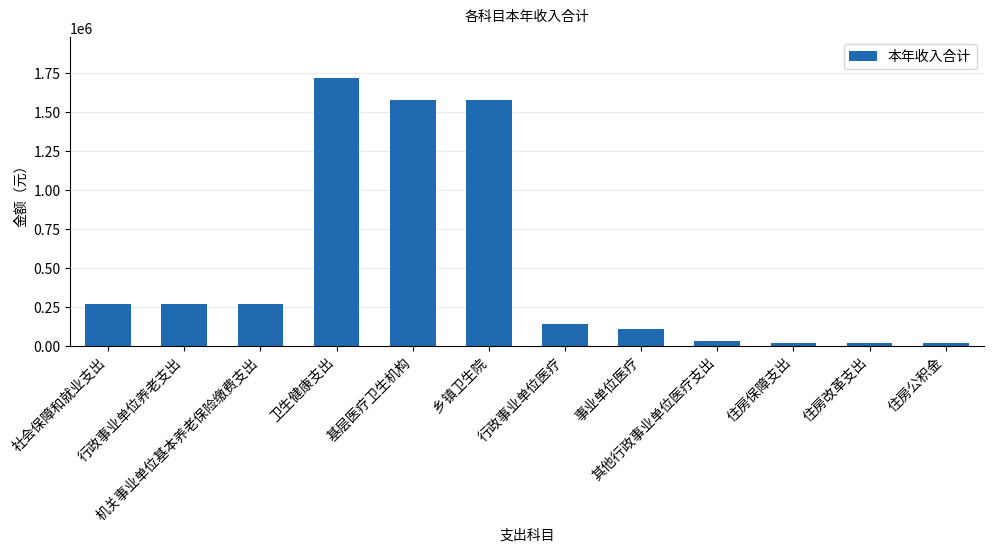

What is the average value?

501904.1